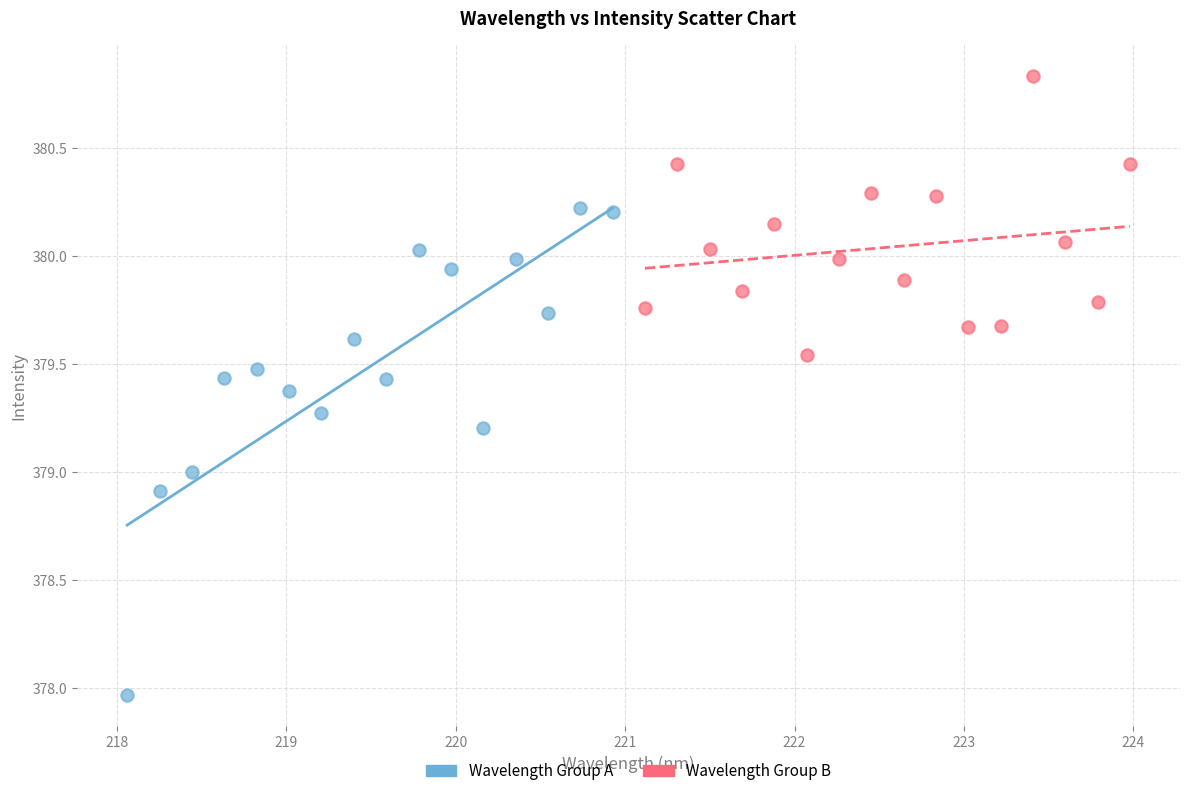

Which series contains the lowest Y value?

Wavelength Group A